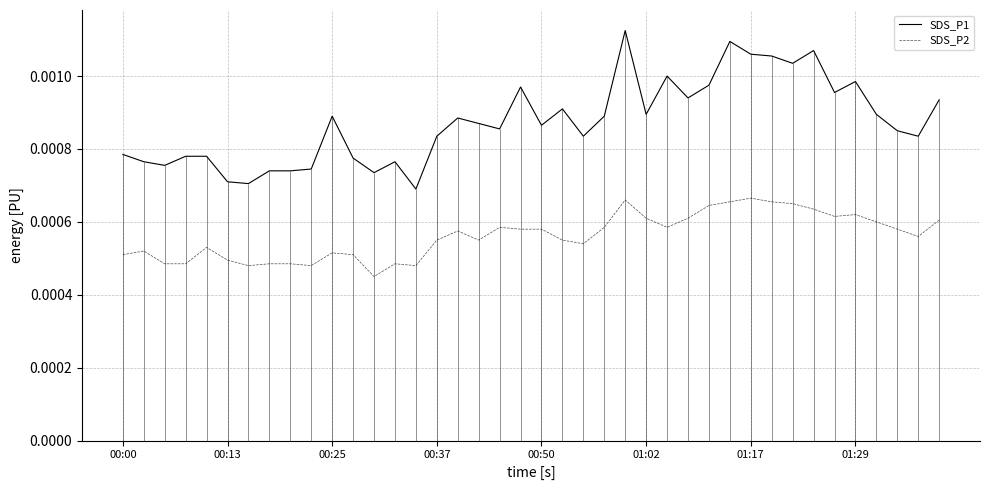

Count the SDS_P1 values in the range 0 to 1.

40